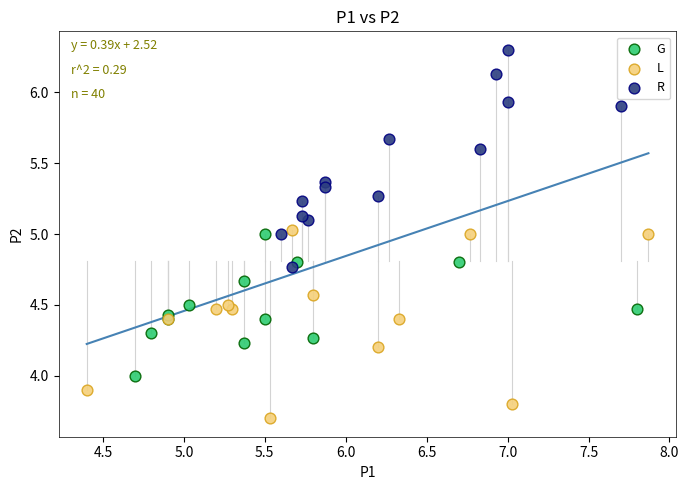

Which series contains the highest Y value?

R